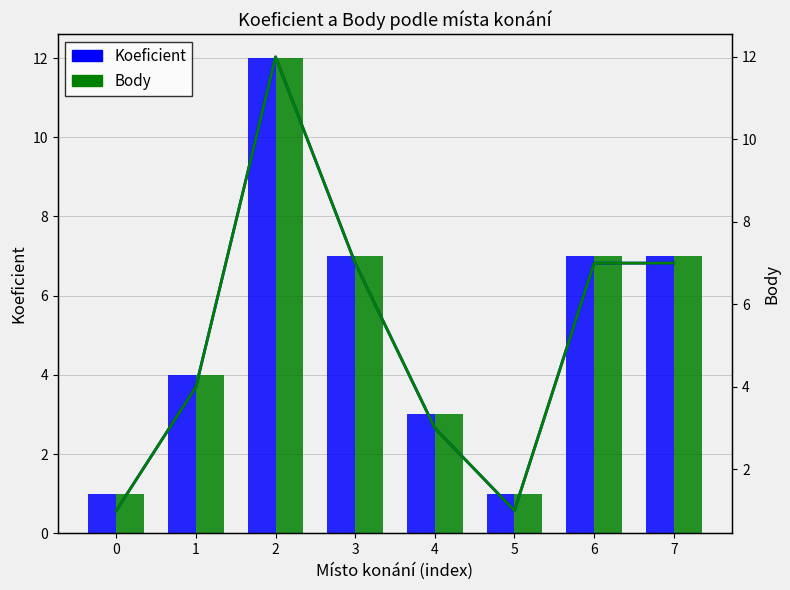

Between 2 and 3, which series saw the biggest shift?

Koeficient